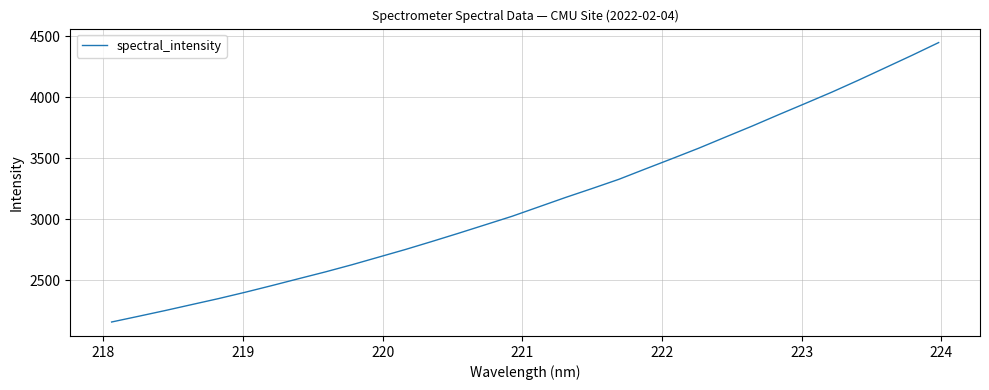

True or false: there are more than 0 points higher than both neighbors.

False